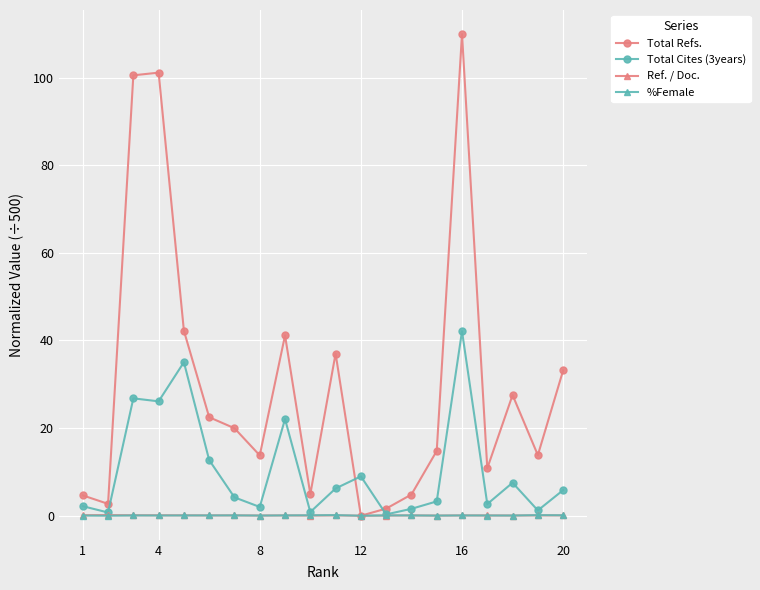

Which series has the largest total across all categories?

Total Refs.